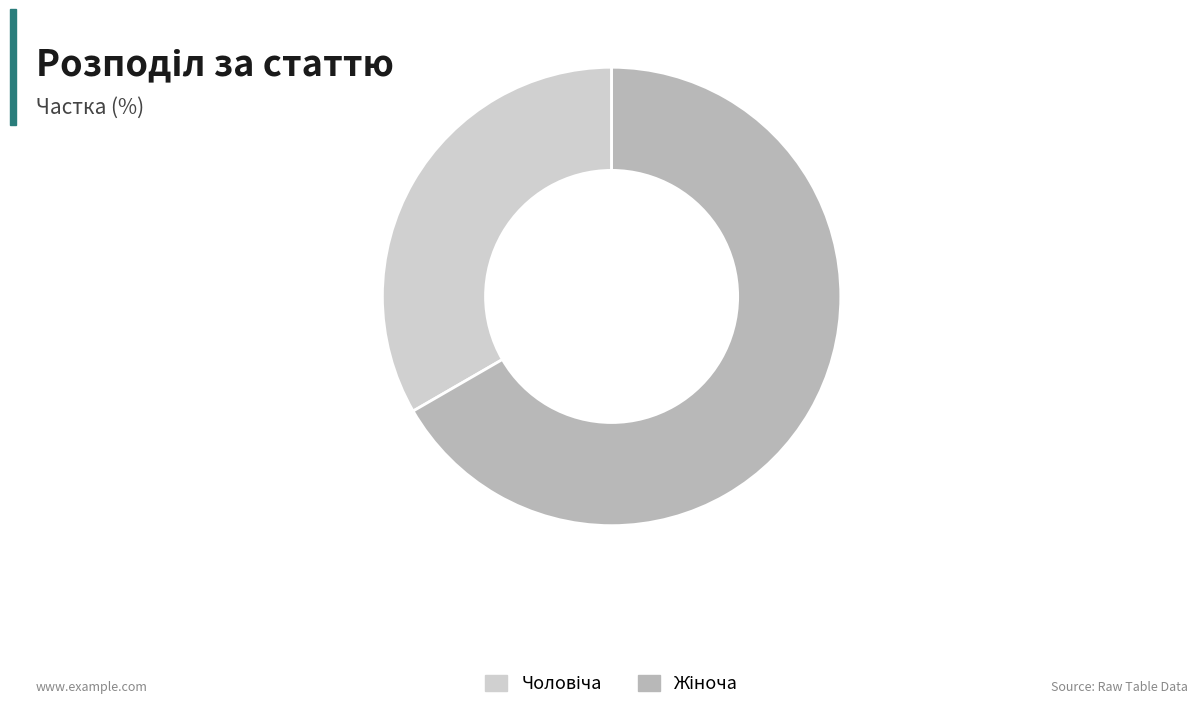

Is there a majority slice in this chart?

Yes